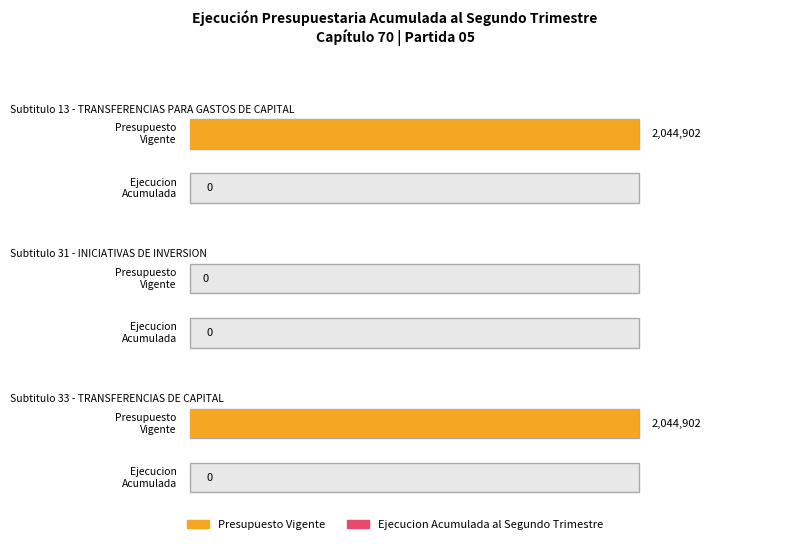

Is the value of Ejecucion Acumulada al Segundo Trimestre at 33 greater than the value of Presupuesto Vigente at 13?

No